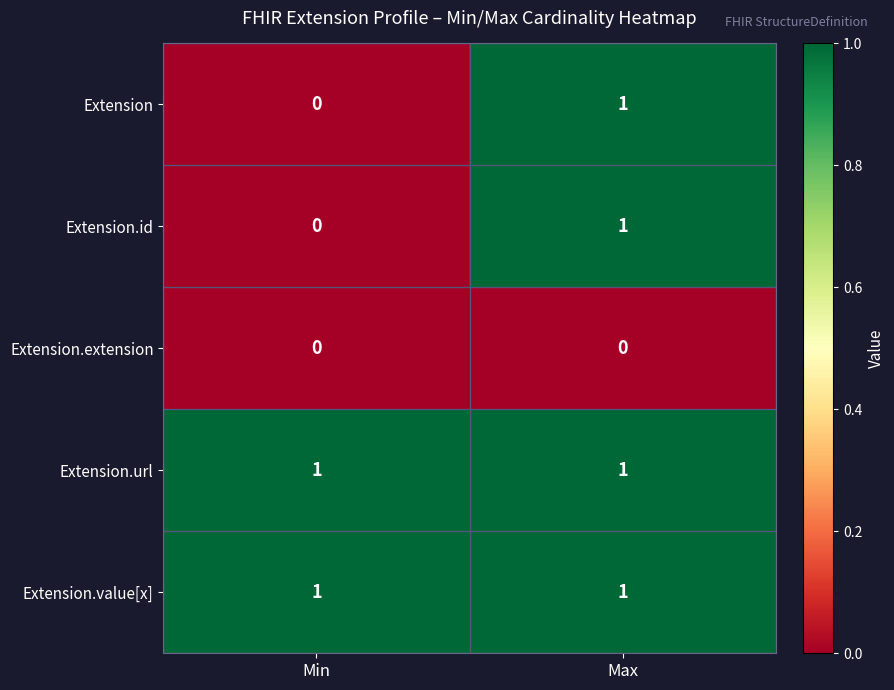

List the labels in order of Extension value, smallest first.

Min, Max